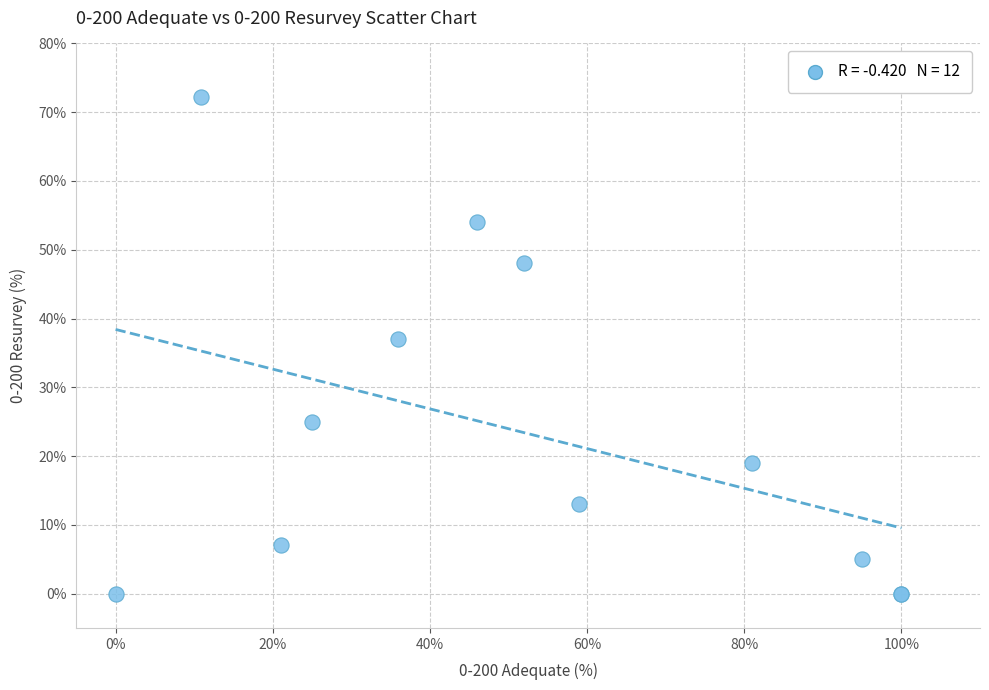

What Y value in the scatter plot is closest to 36?

37.0